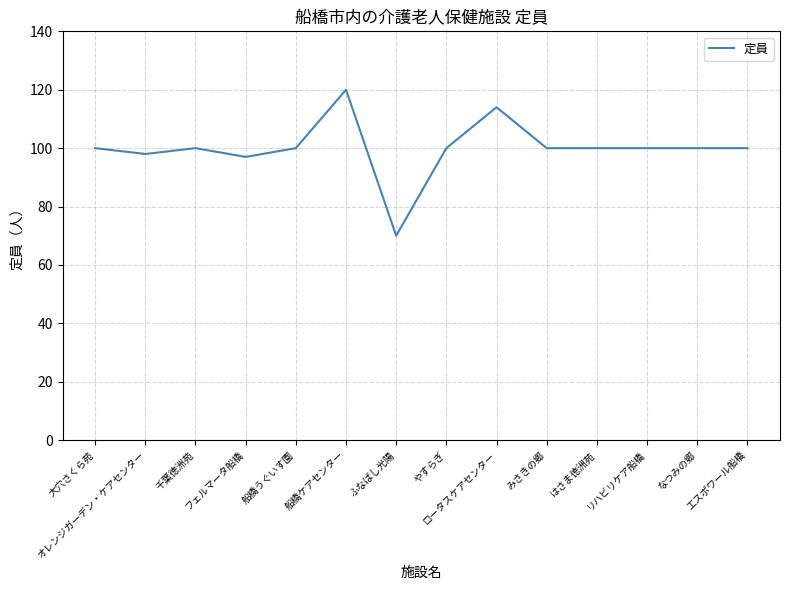

The chart shows a value of 24 at リハビリケア船橋. True or false?

False